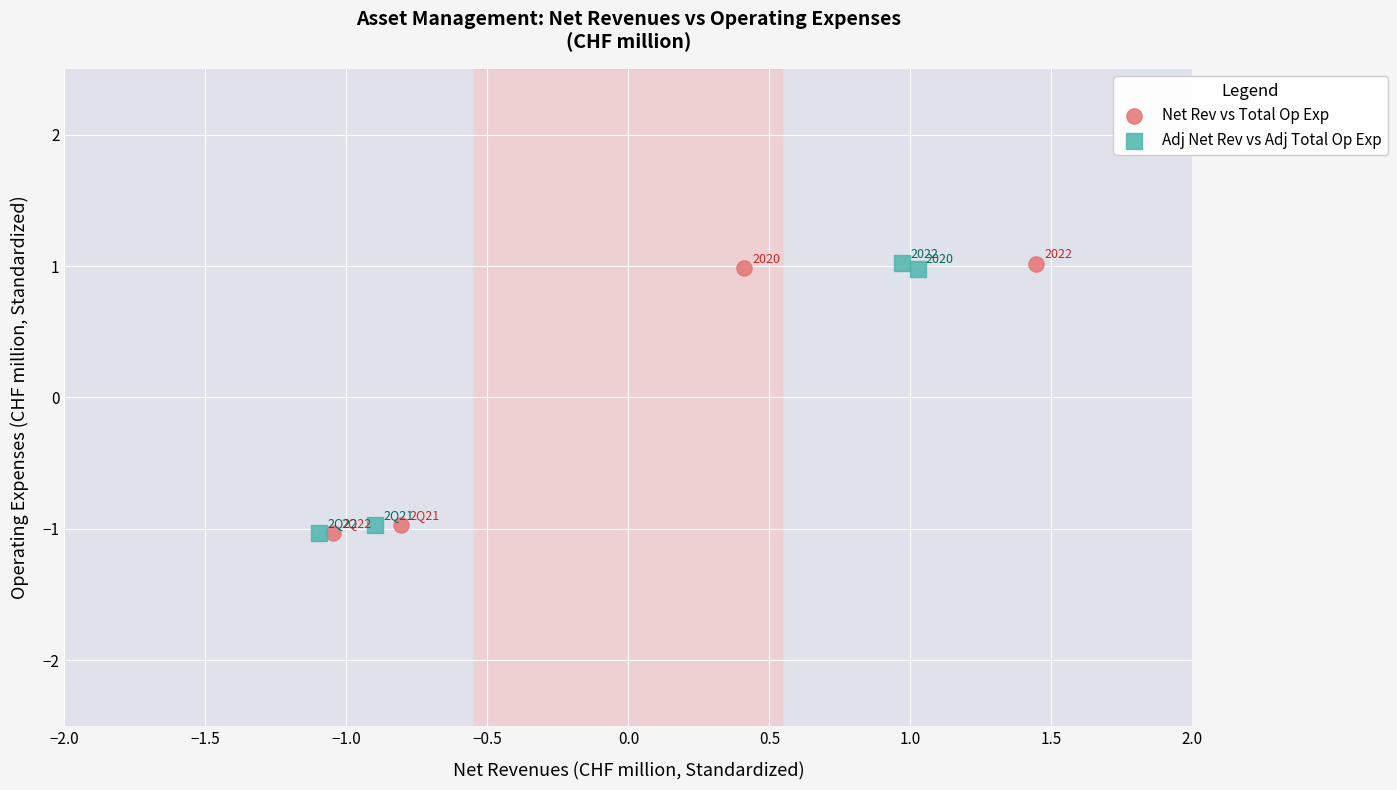

Which series contains the highest Y value?

Adj Net Rev vs Adj Total Op Exp